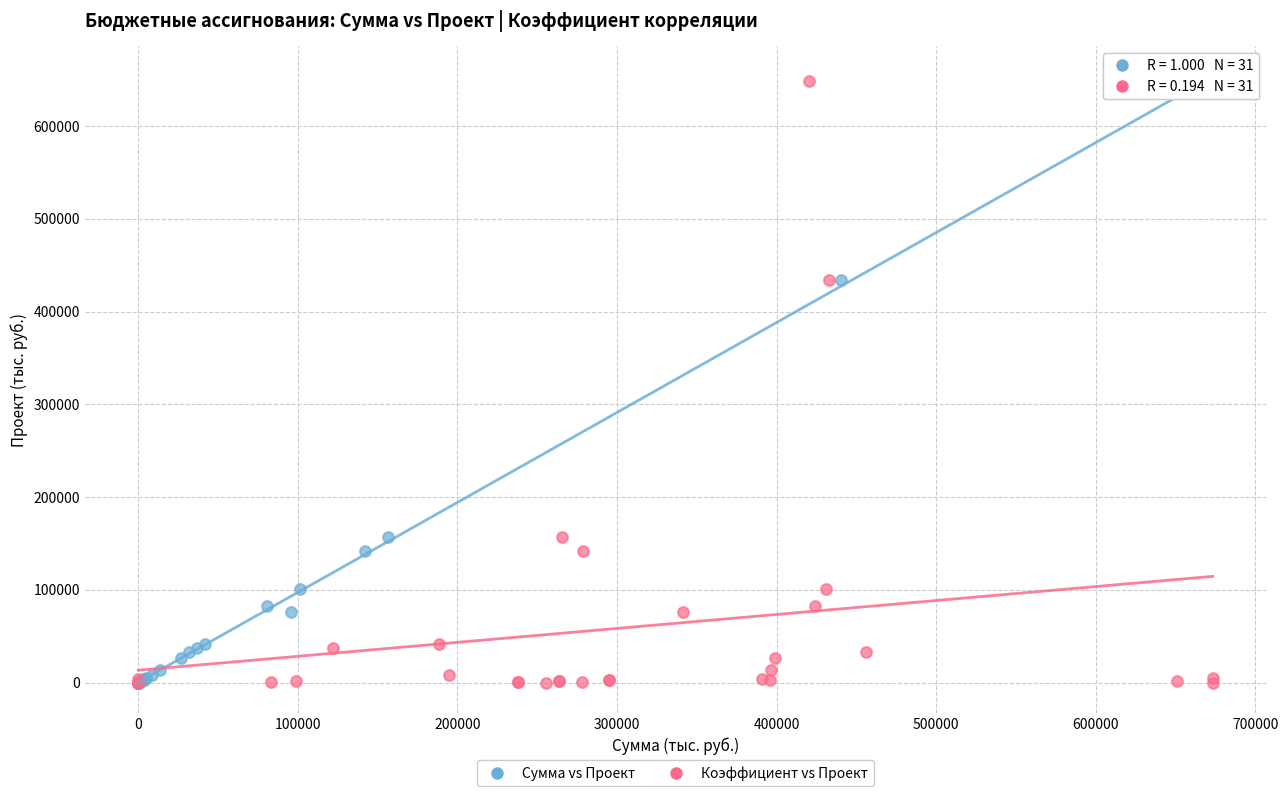

What are all the series names shown in the legend?

Сумма vs Проект, Коэффициент vs Проект